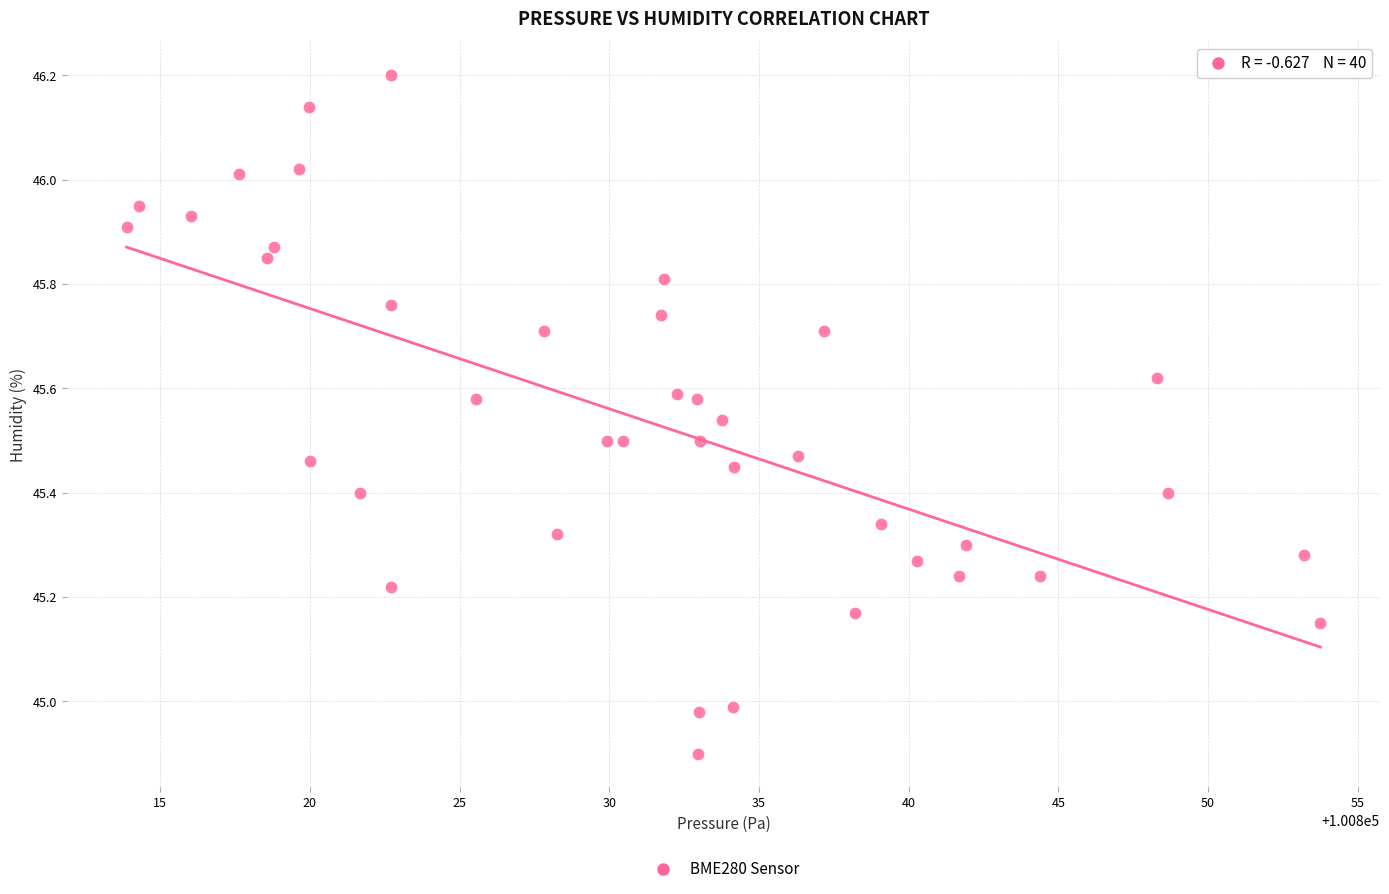

What is the range of X values (max minus min)?

39.9